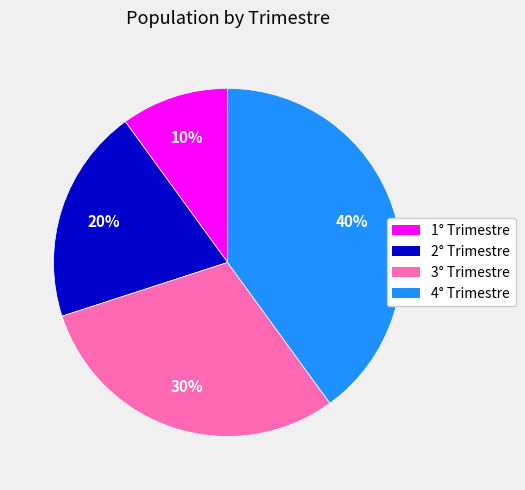

Which category has the biggest portion of the pie?

4° Trimestre